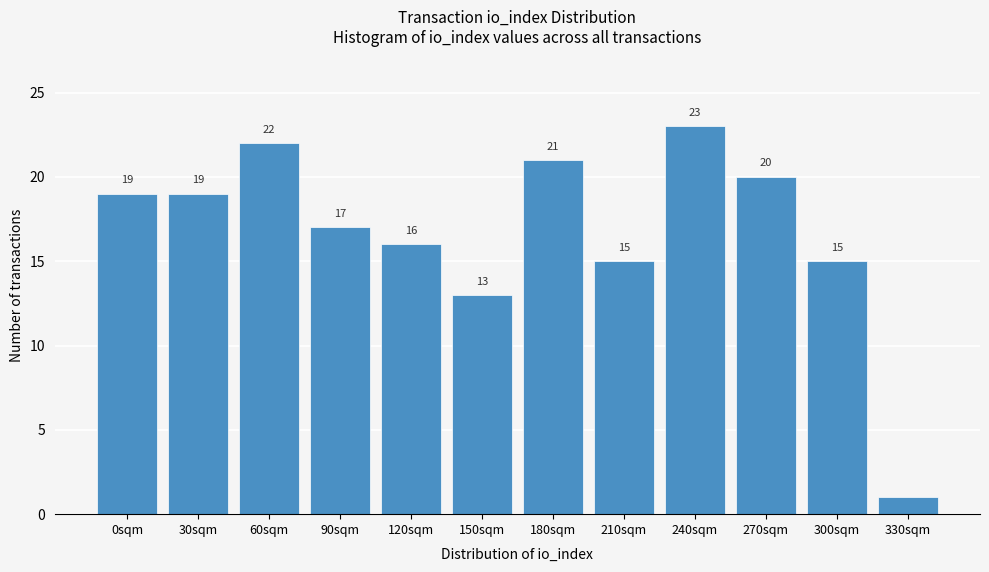

Reading right to left, what are all the values shown in this chart?

330sqm=1	300sqm=15	270sqm=20	240sqm=23	210sqm=15	180sqm=21	150sqm=13	120sqm=16	90sqm=17	60sqm=22	30sqm=19	0sqm=19